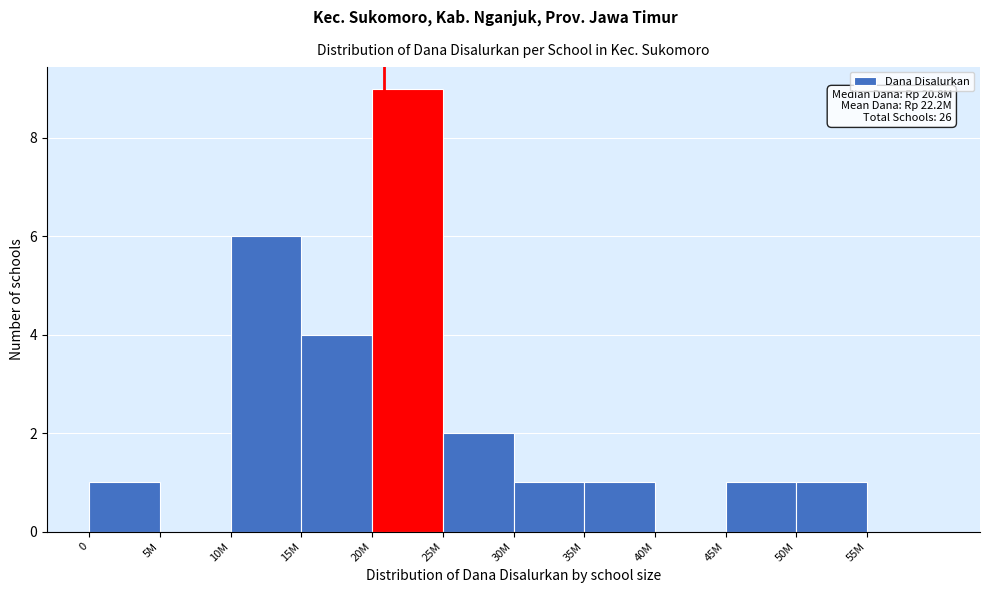

Reading left to right, transcribe all the data shown in this chart.

0=1	5M=0	10M=6	15M=4	20M=9	25M=2	30M=1	35M=1	40M=0	45M=1	50M=1	55M=0